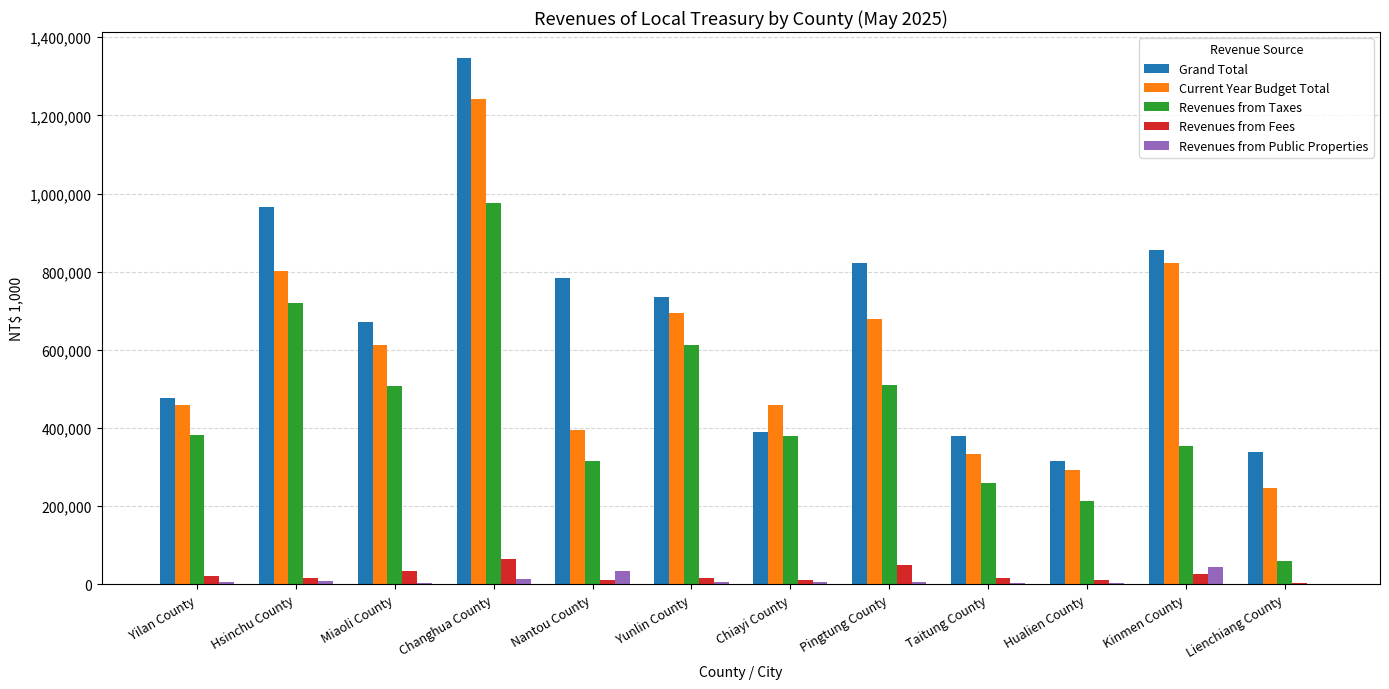

Is the value of Grand Total at Nantou County greater than the value of Current Year Budget Total at Nantou County?

Yes